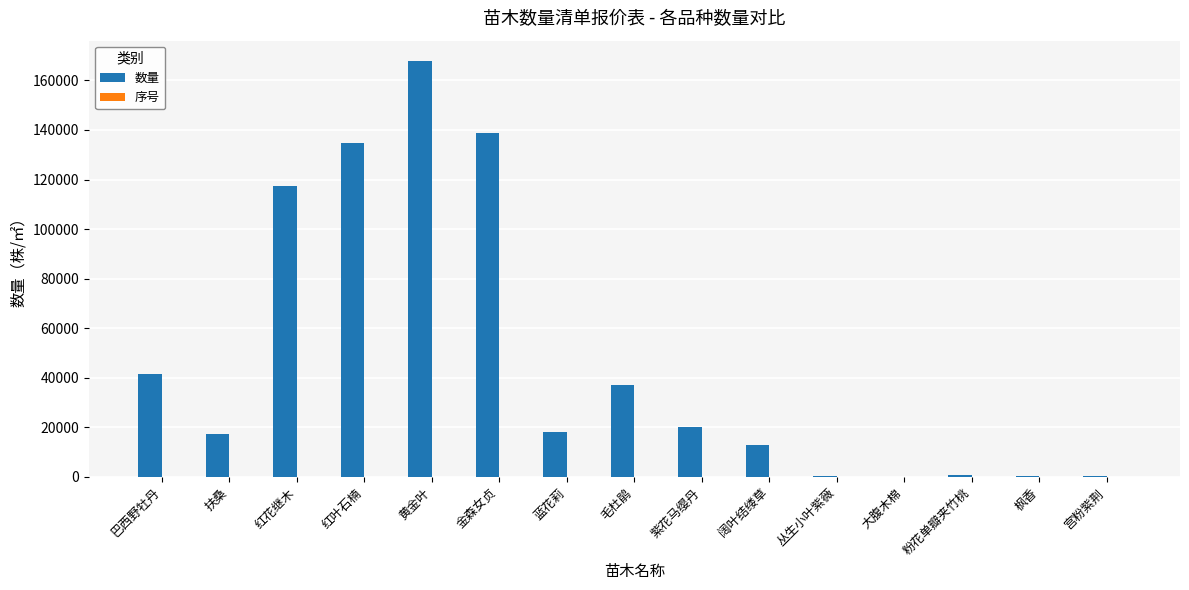

Count the number of categories in the chart.

15